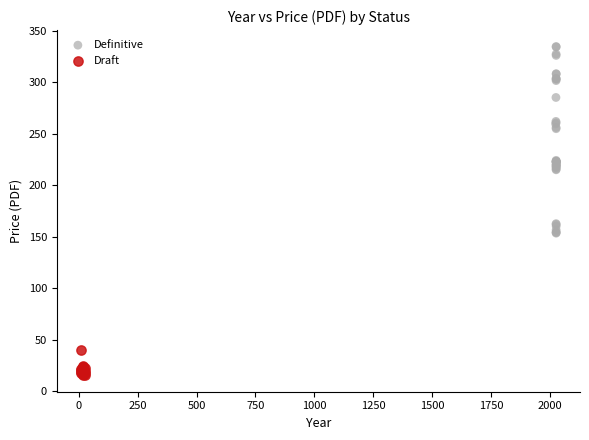

Which series contains the lowest Y value?

Draft